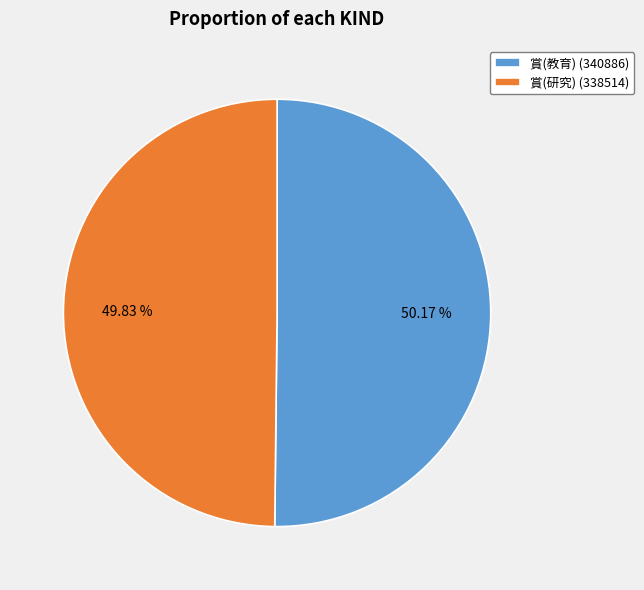

How many segments does this pie chart have?

2